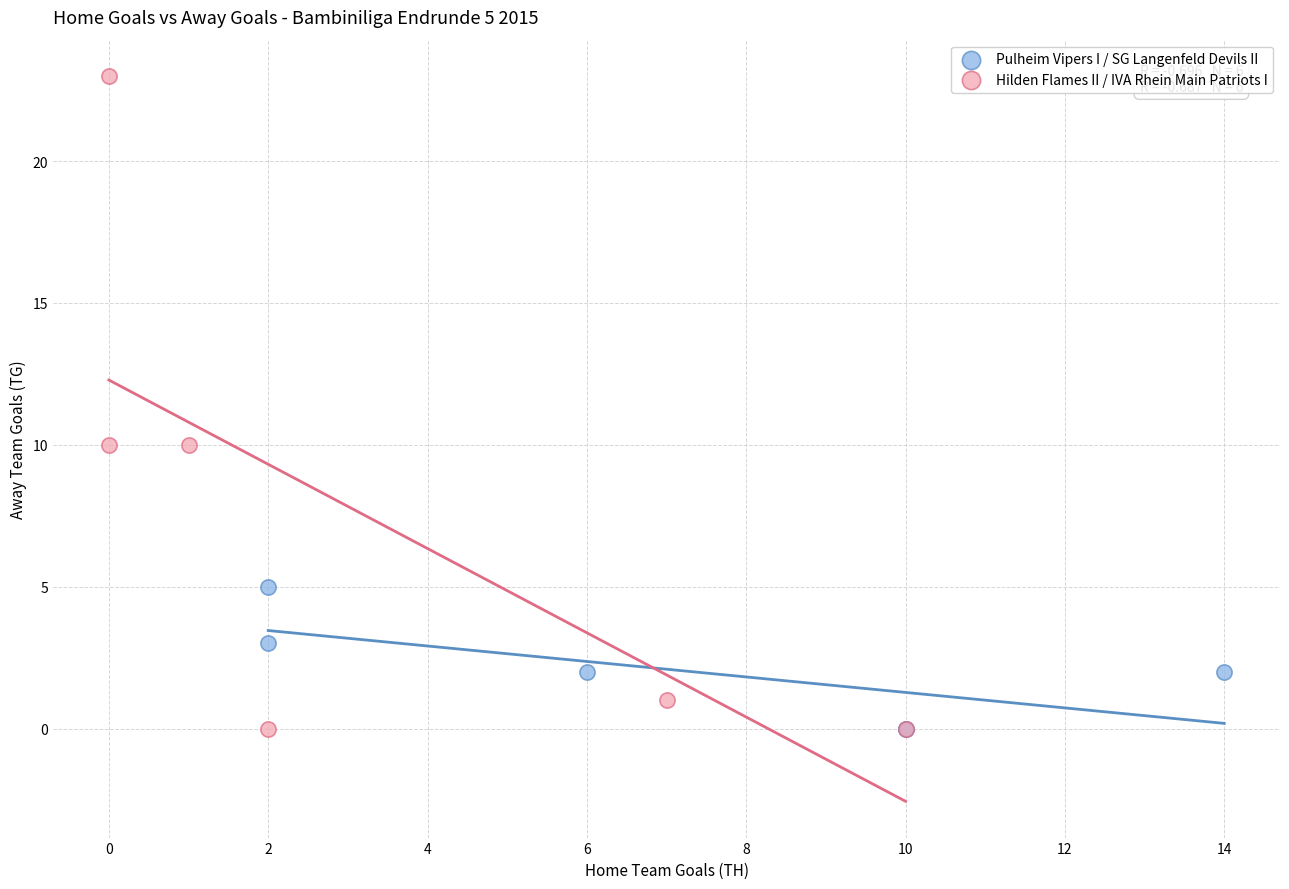

Which series reaches the maximum Y coordinate?

Hilden Flames II / IVA Rhein Main Patriots I